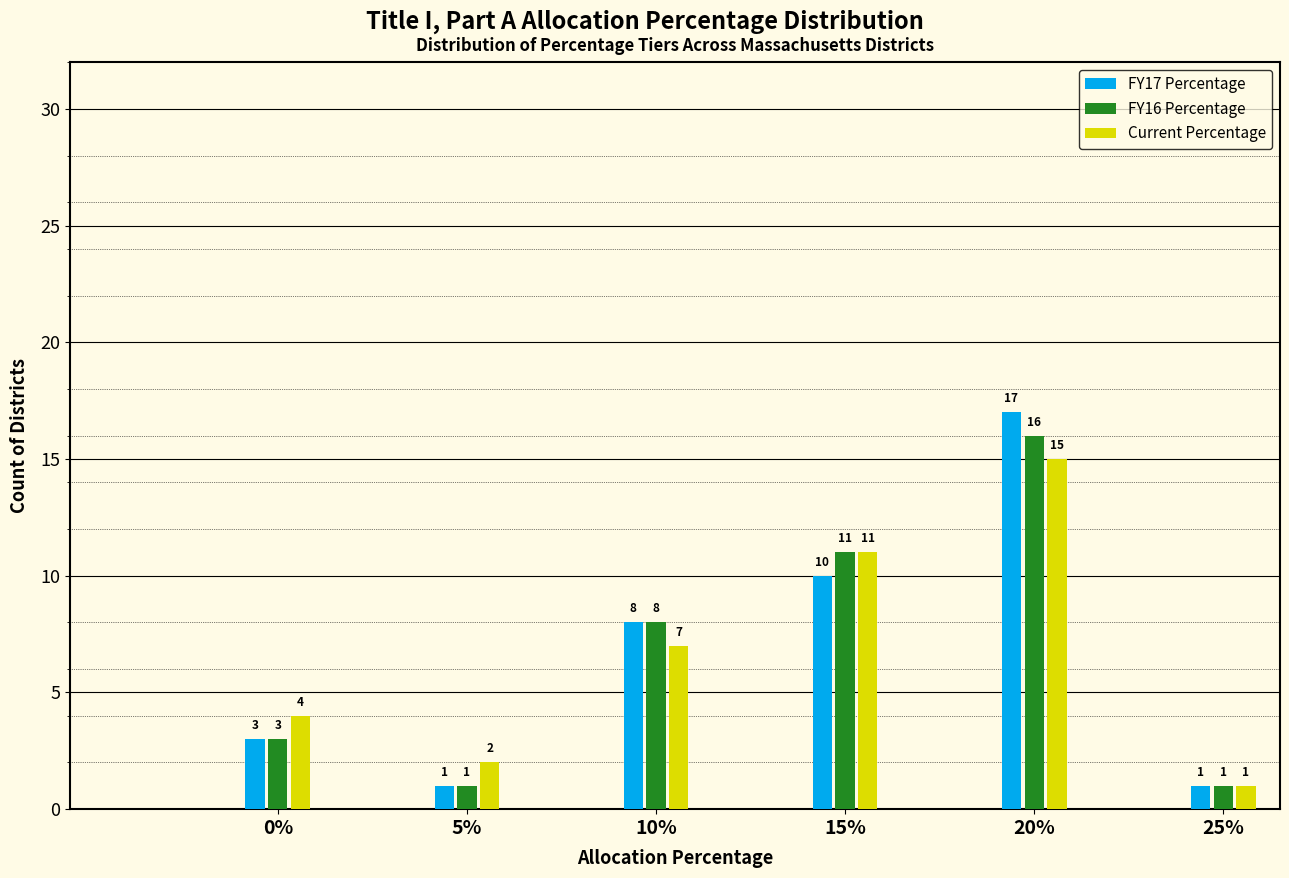

Reading right to left, list all the values displayed in this chart.

FY17 Percentage: 1	17	10	8	1	3
FY16 Percentage: 1	16	11	8	1	3
Current Percentage: 1	15	11	7	2	4